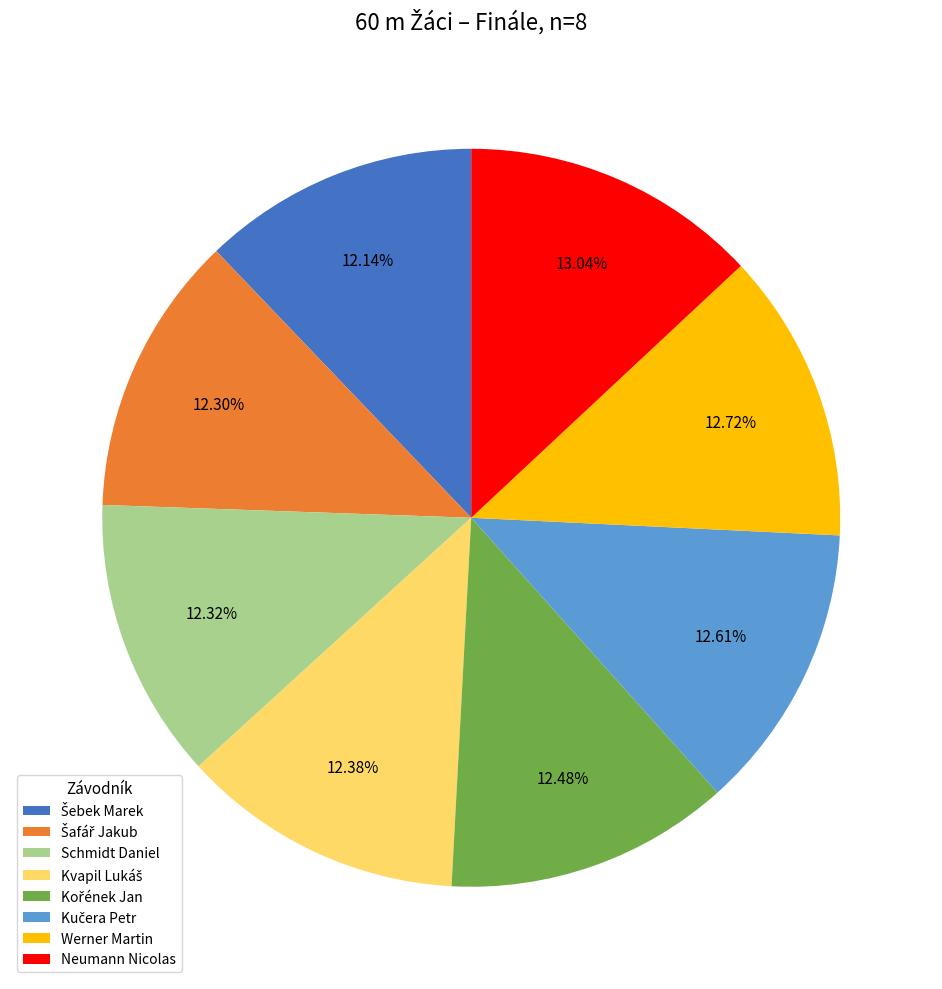

Is there a majority slice in this chart?

No